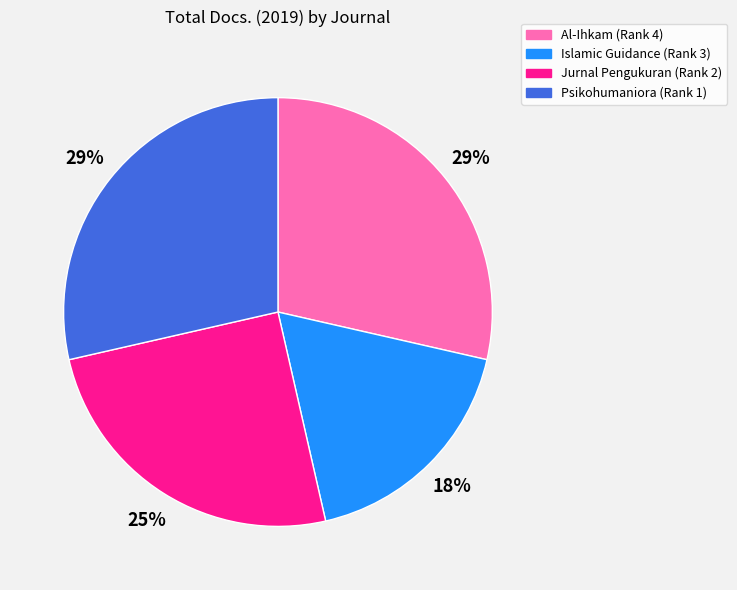

Is the sum of Jurnal Pengukuran (Rank 2) and Psikohumaniora (Rank 1) greater than half?

Yes